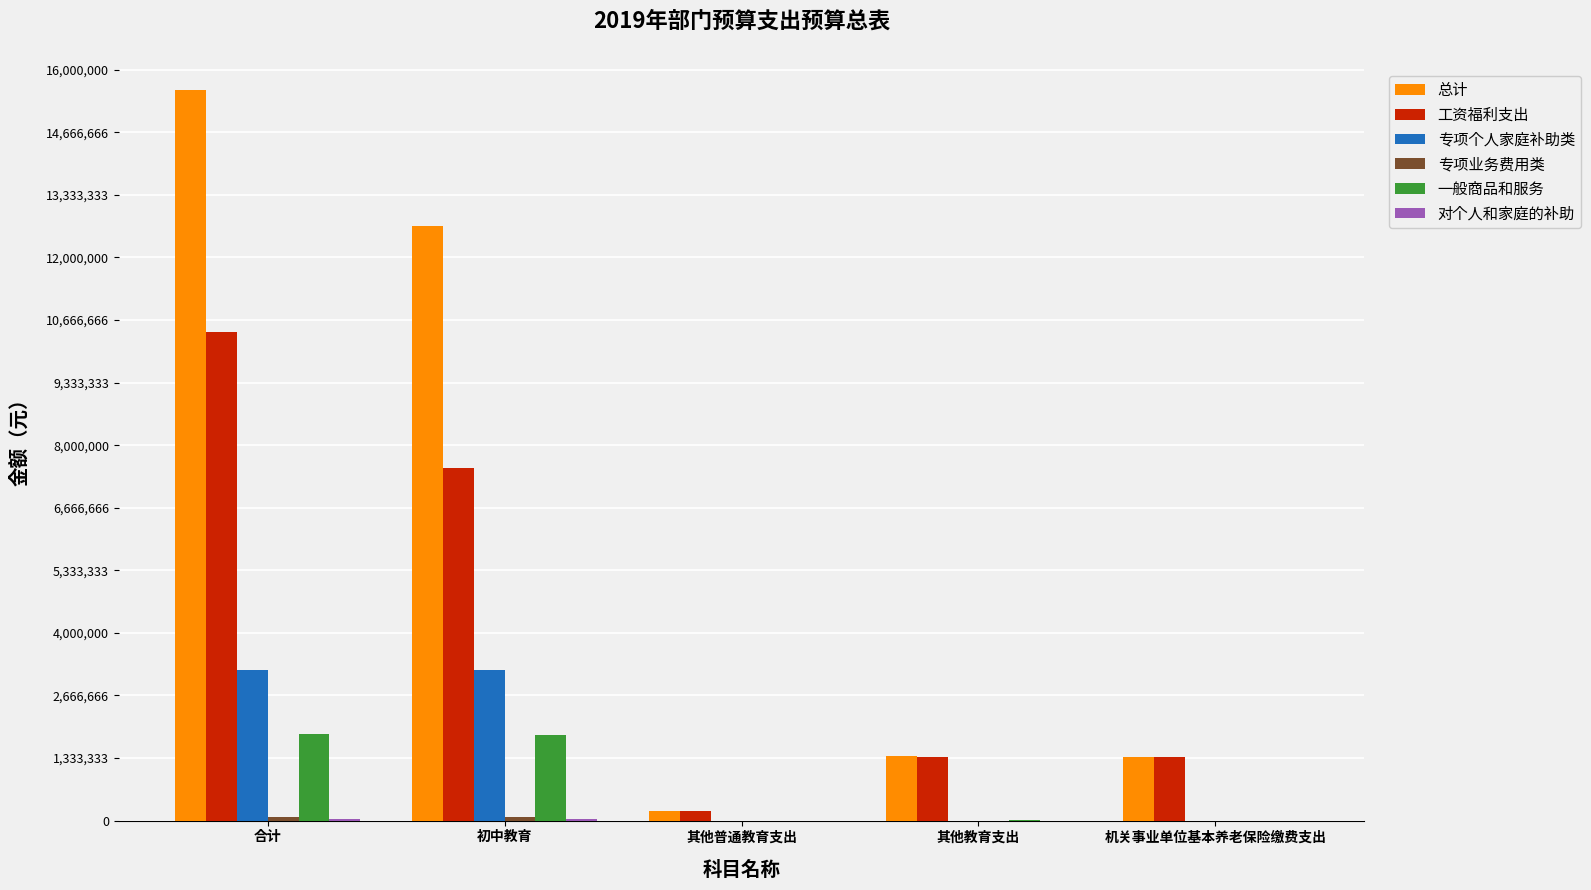

What is the sum of all 总计 values?

31157746.0